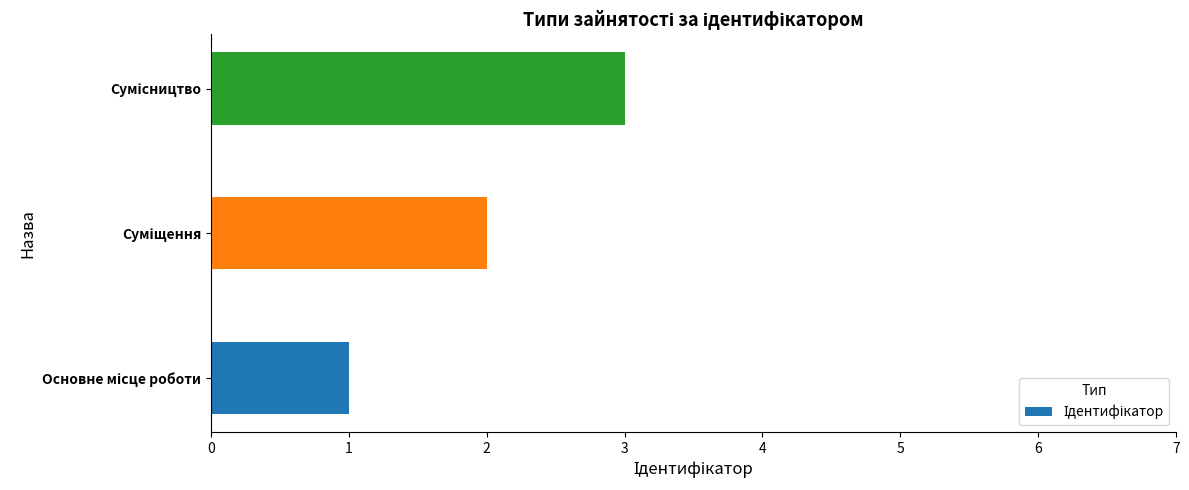

What is the sum of all values?

6